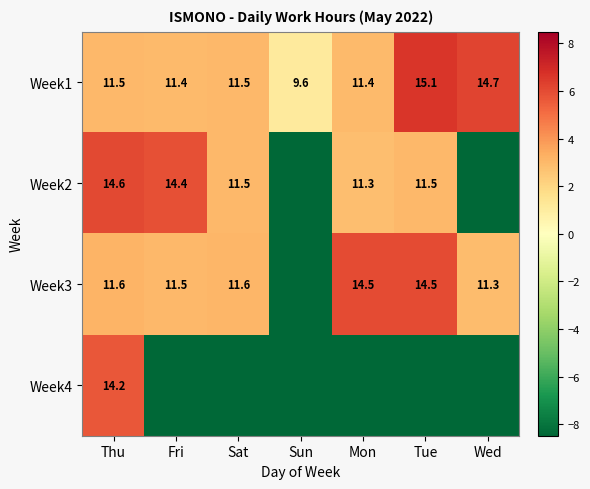

Which has a higher value, Sun or Wed?

Wed